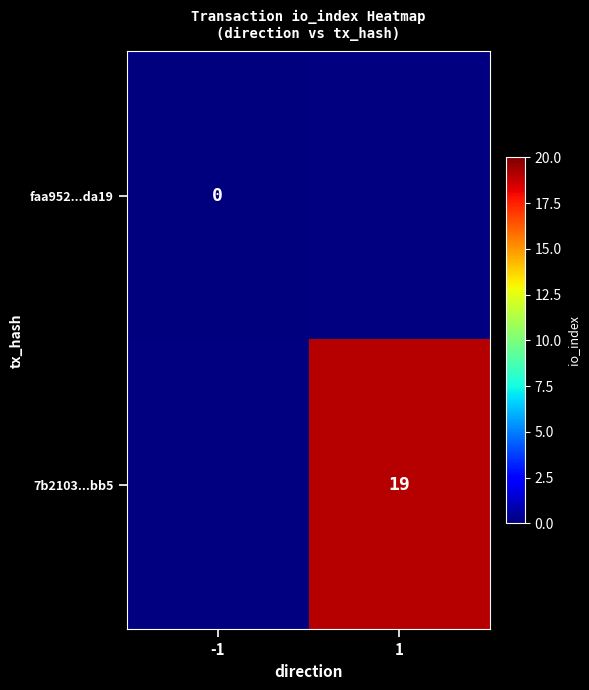

At how many categories does at least one series exceed 0?

1